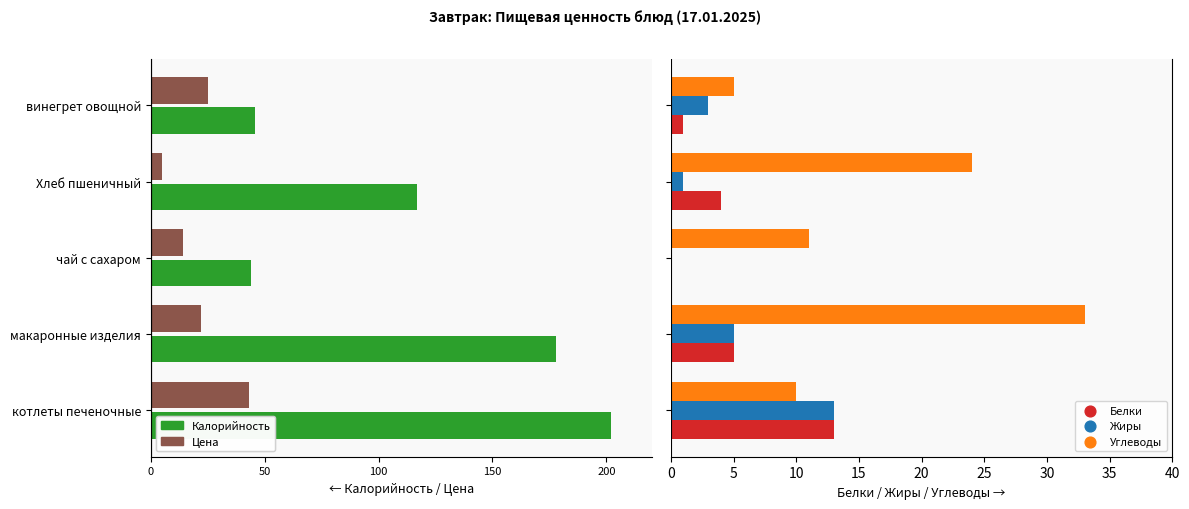

Is the value of Жиры at Хлеб пшеничный greater than the value of Углеводы at чай с сахаром?

No